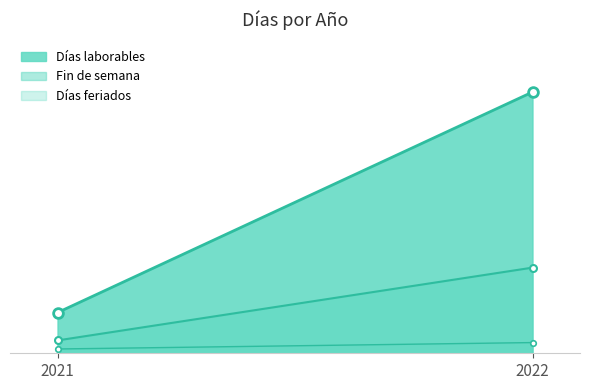

Reading left to right, extract all data points from this chart.

Días laborables: 13	82
Fin de semana: 4	35
Días feriados: 2	5